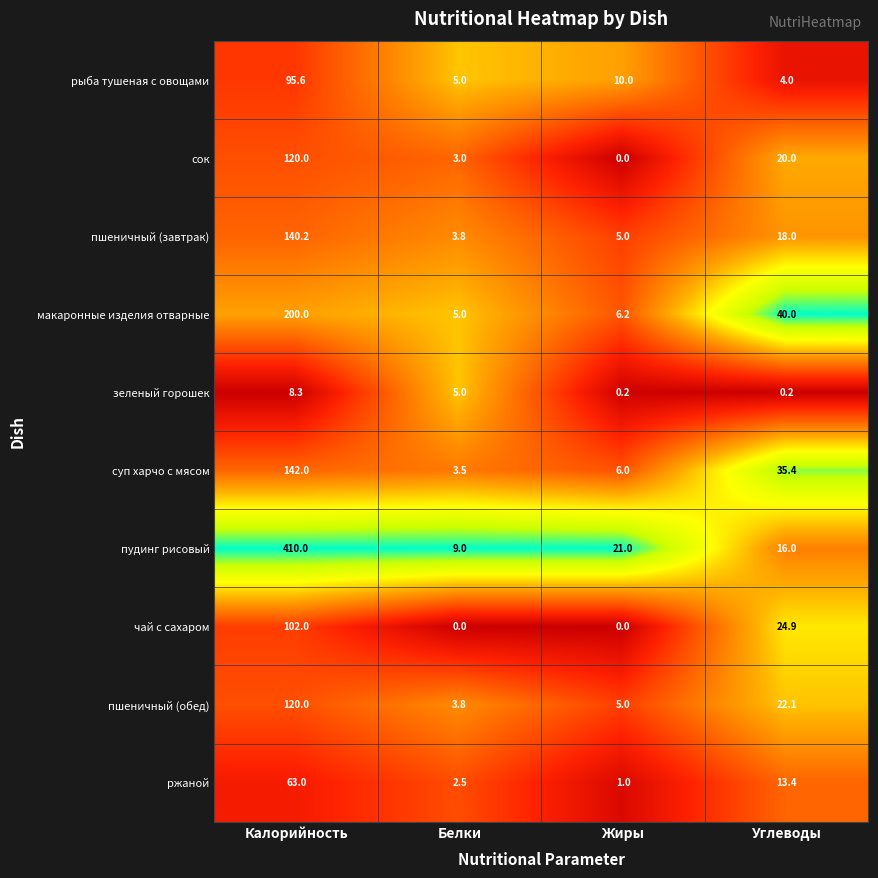

True or false: суп харчо с мясом has a value of 6.0 at Жиры.

True